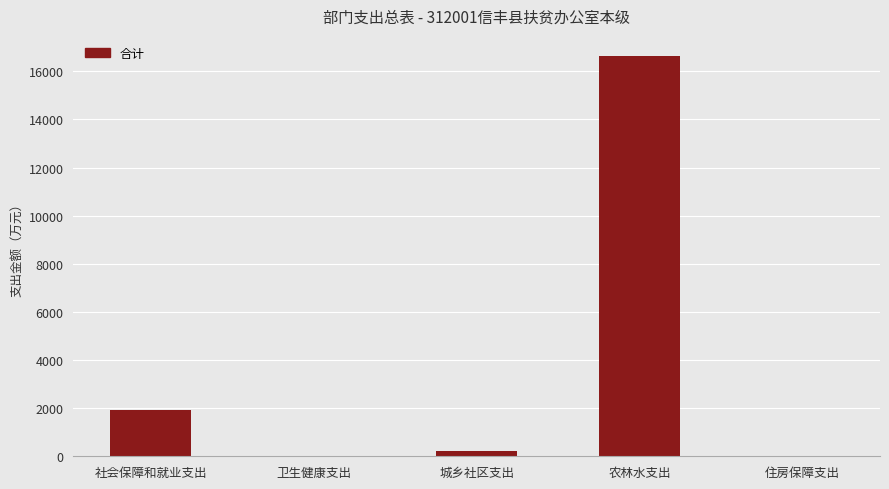

Which category has the highest value across all series?

农林水支出